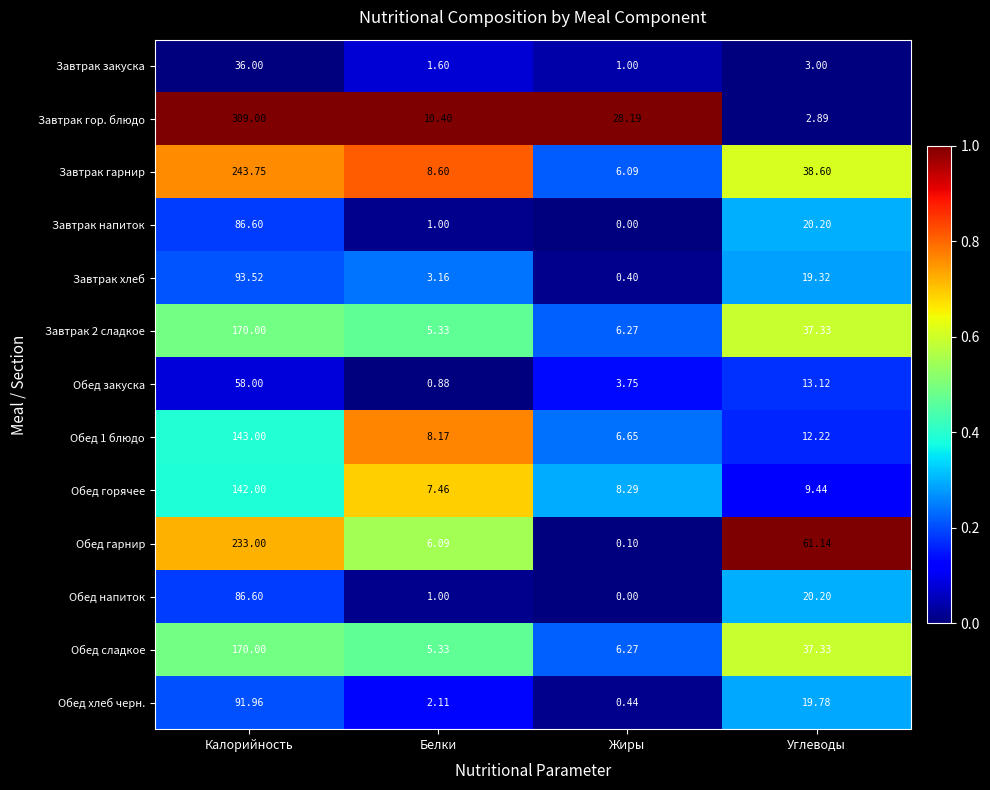

At which label does Обед горячее first exceed 9?

Калорийность